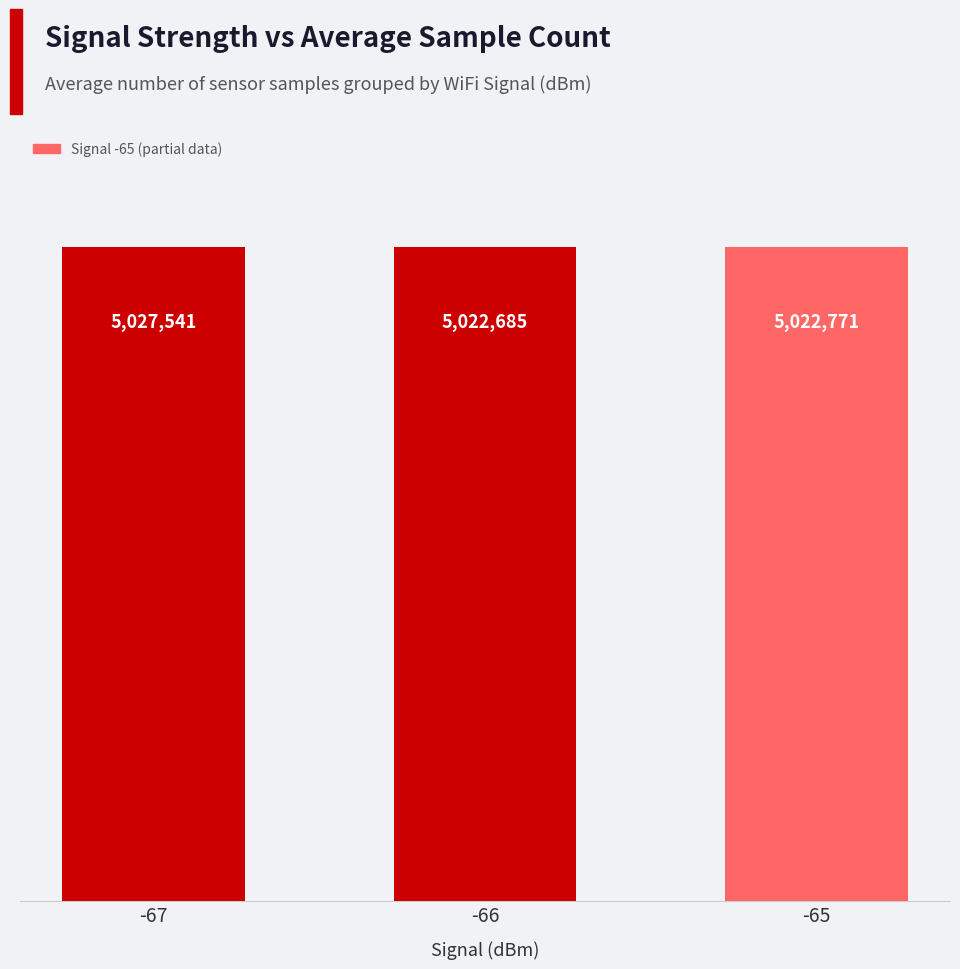

Rank the categories by value from highest to lowest.

-67, -65, -66